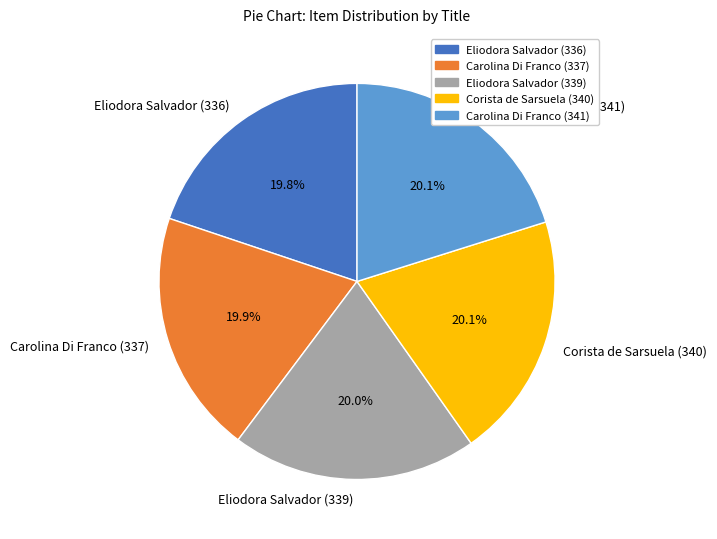

What percentage is NOT represented by Carolina Di Franco (341)?

79.9%